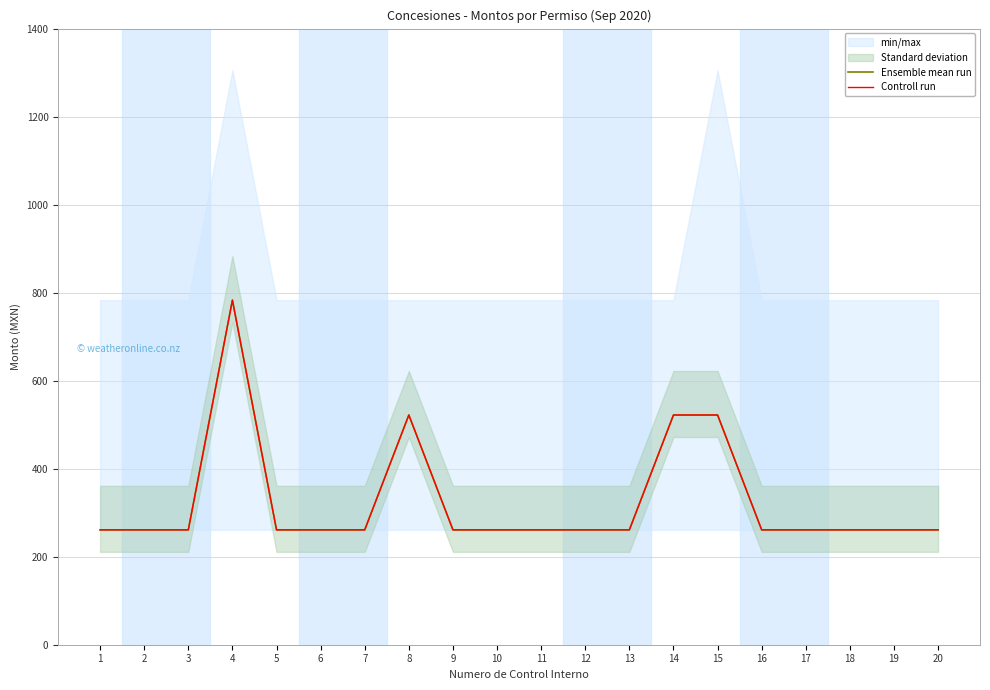

What is the smallest value displayed?

261